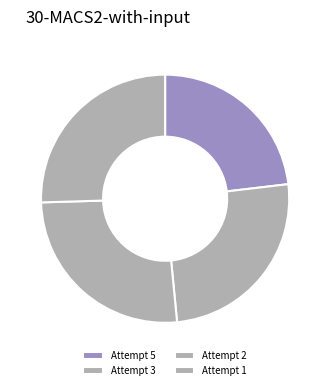

Is there a majority slice in this chart?

No